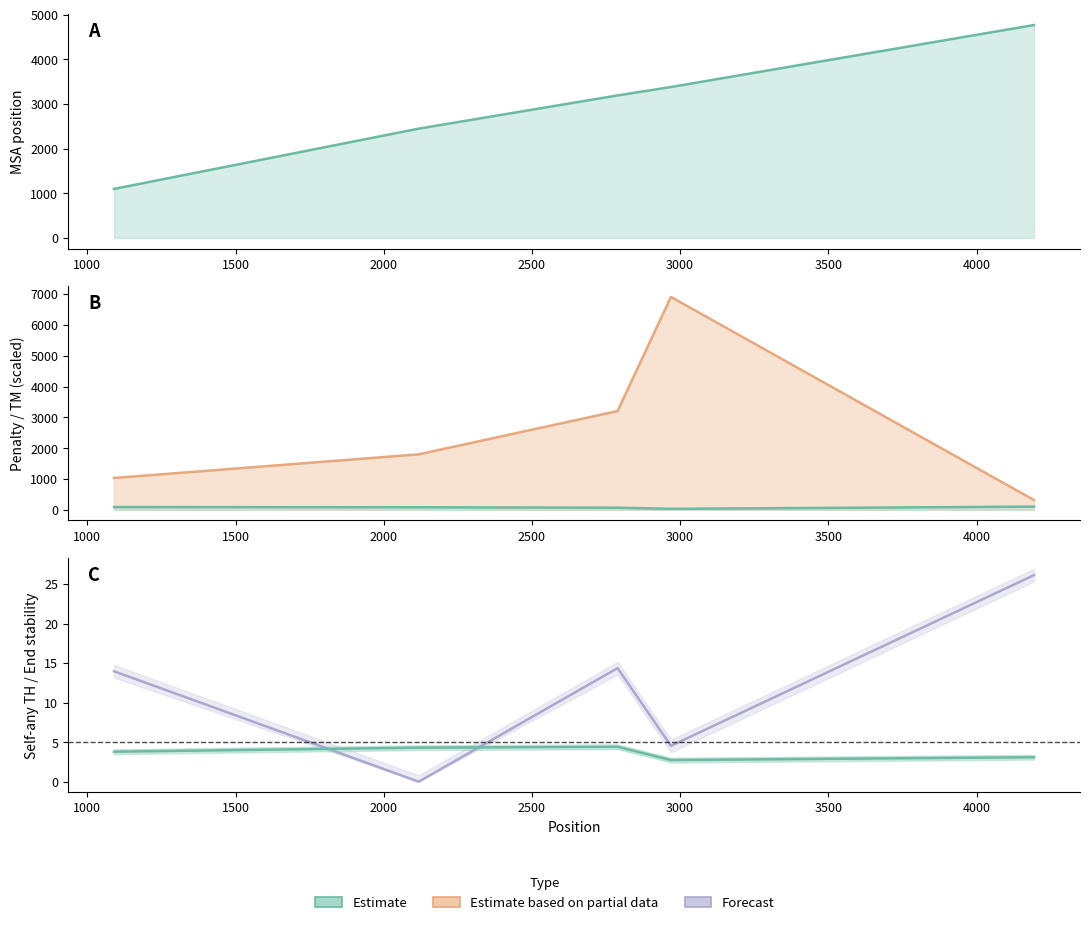

Does the chart display data point markers on the line(s)?

No